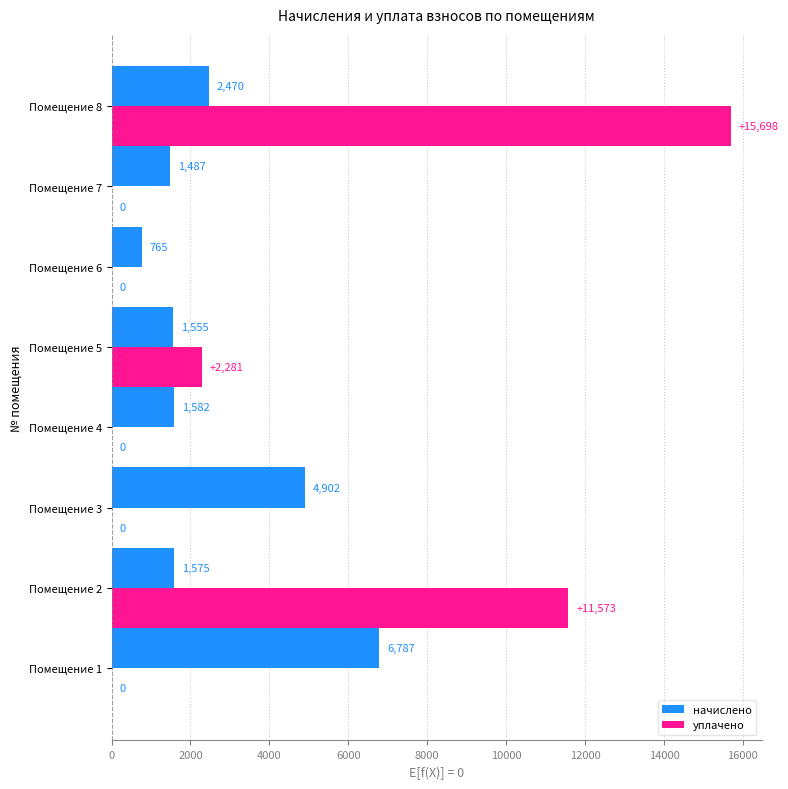

Which series has the largest total across all categories?

уплачено